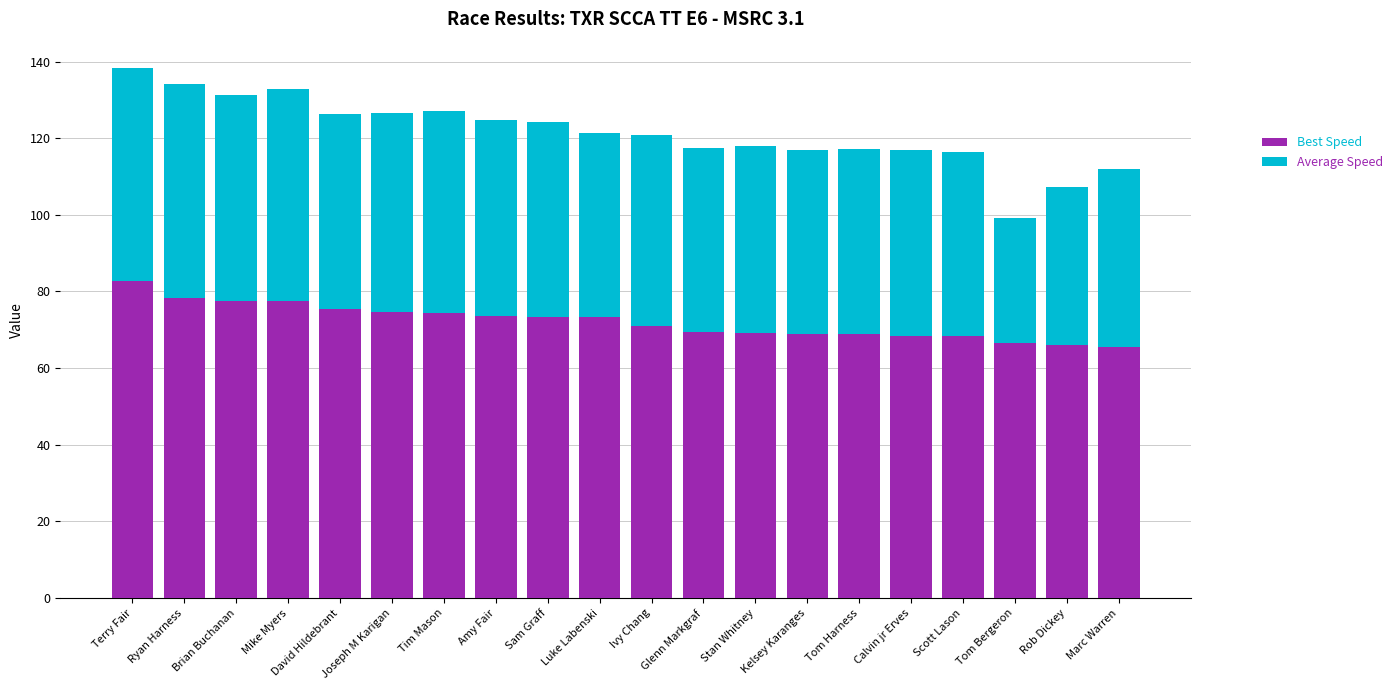

What is the approximate value of Best Speed at Terry Fair?

82.7